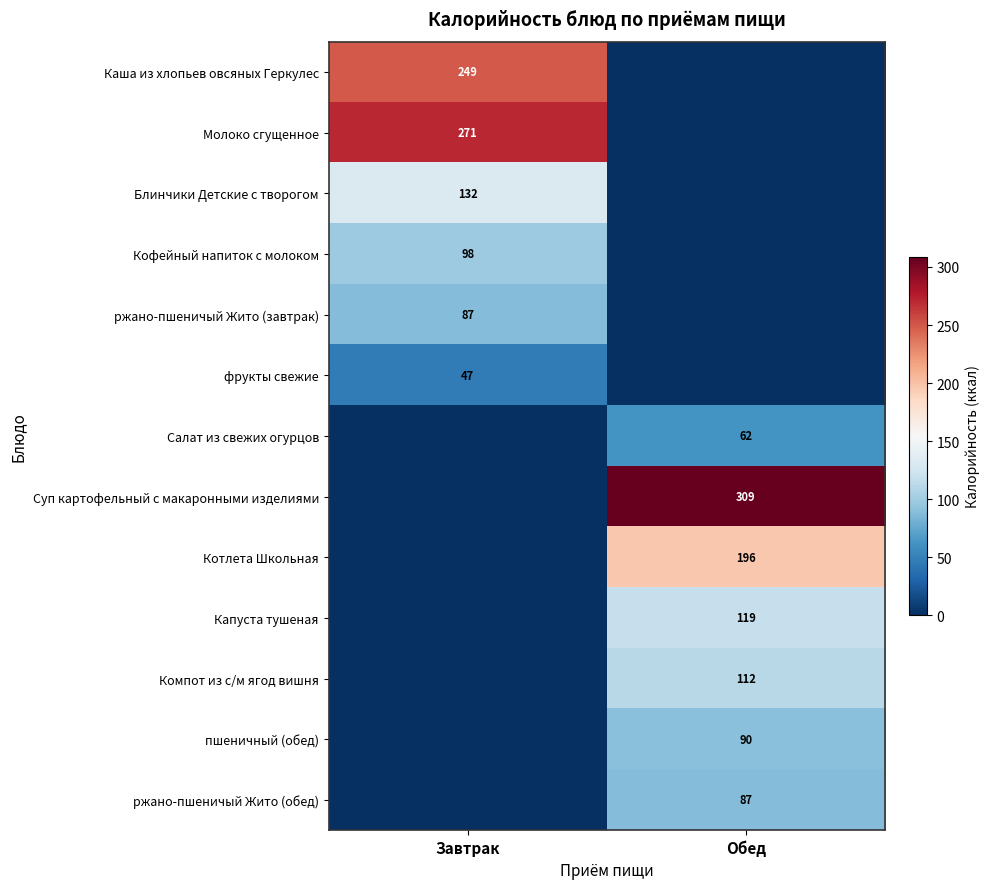

Is the value of ржано-пшеничый Жито (завтрак) at Завтрак greater than the value of Суп картофельный с макаронными изделиями at Обед?

No